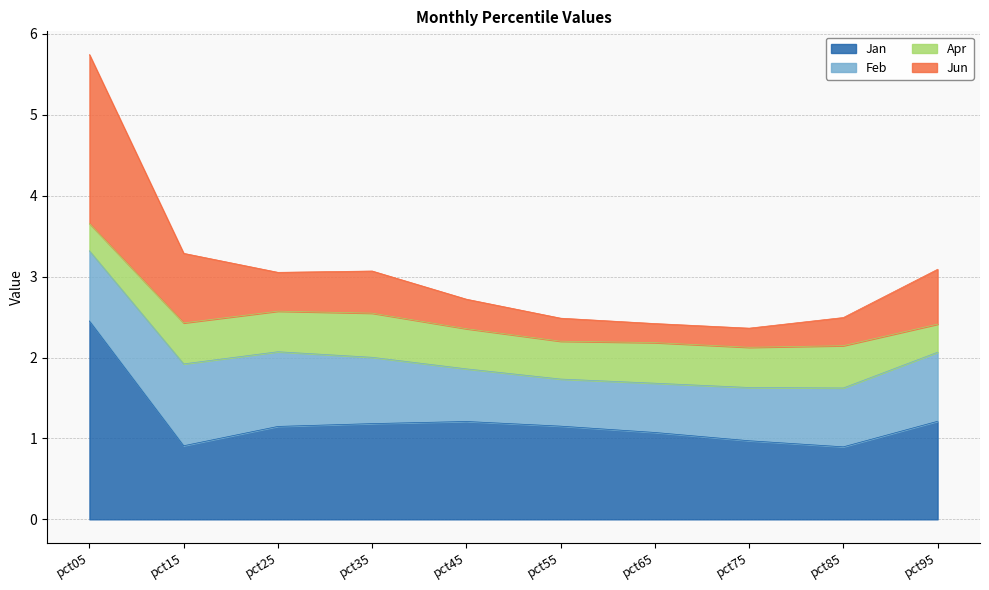

True or false: Jan and Jun intersect in this chart.

False